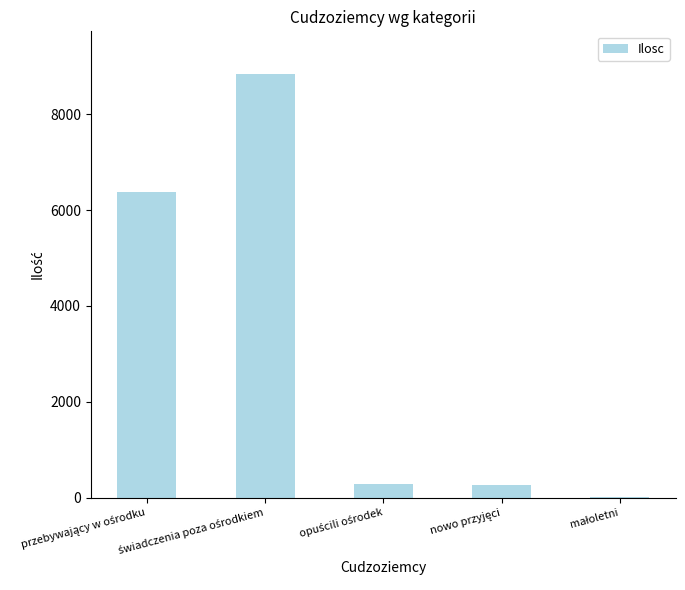

What is the greatest value displayed?

8847